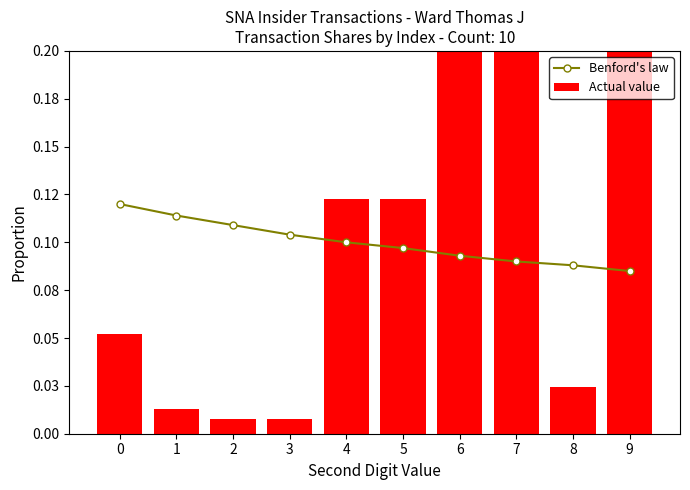

What are all the series names shown in the legend?

Benford's law, Actual value